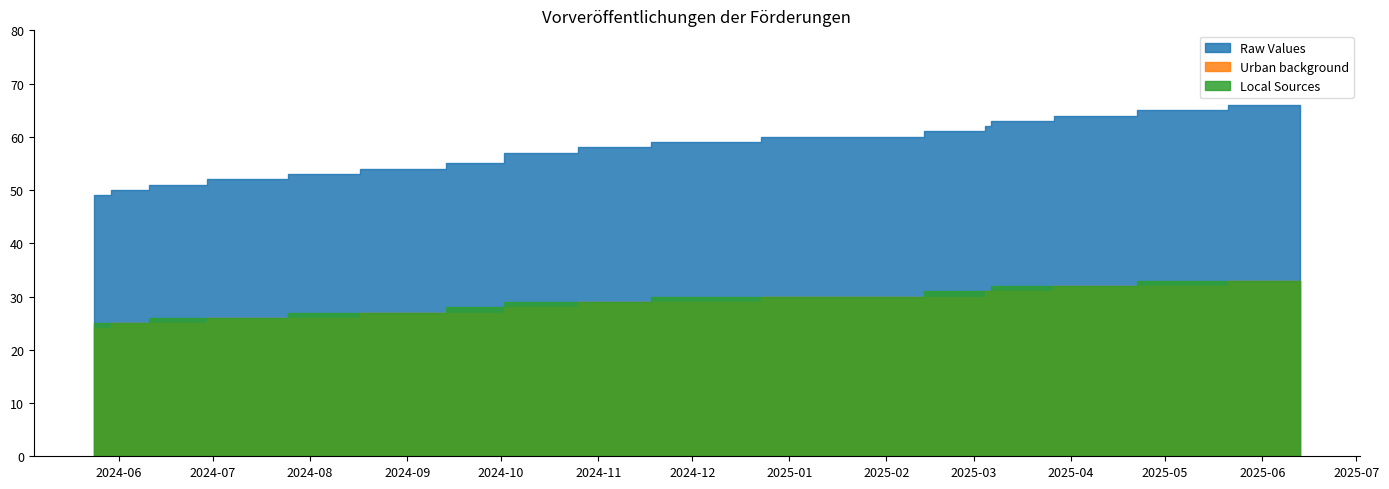

True or false: Raw Values and Urban background intersect in this chart.

False